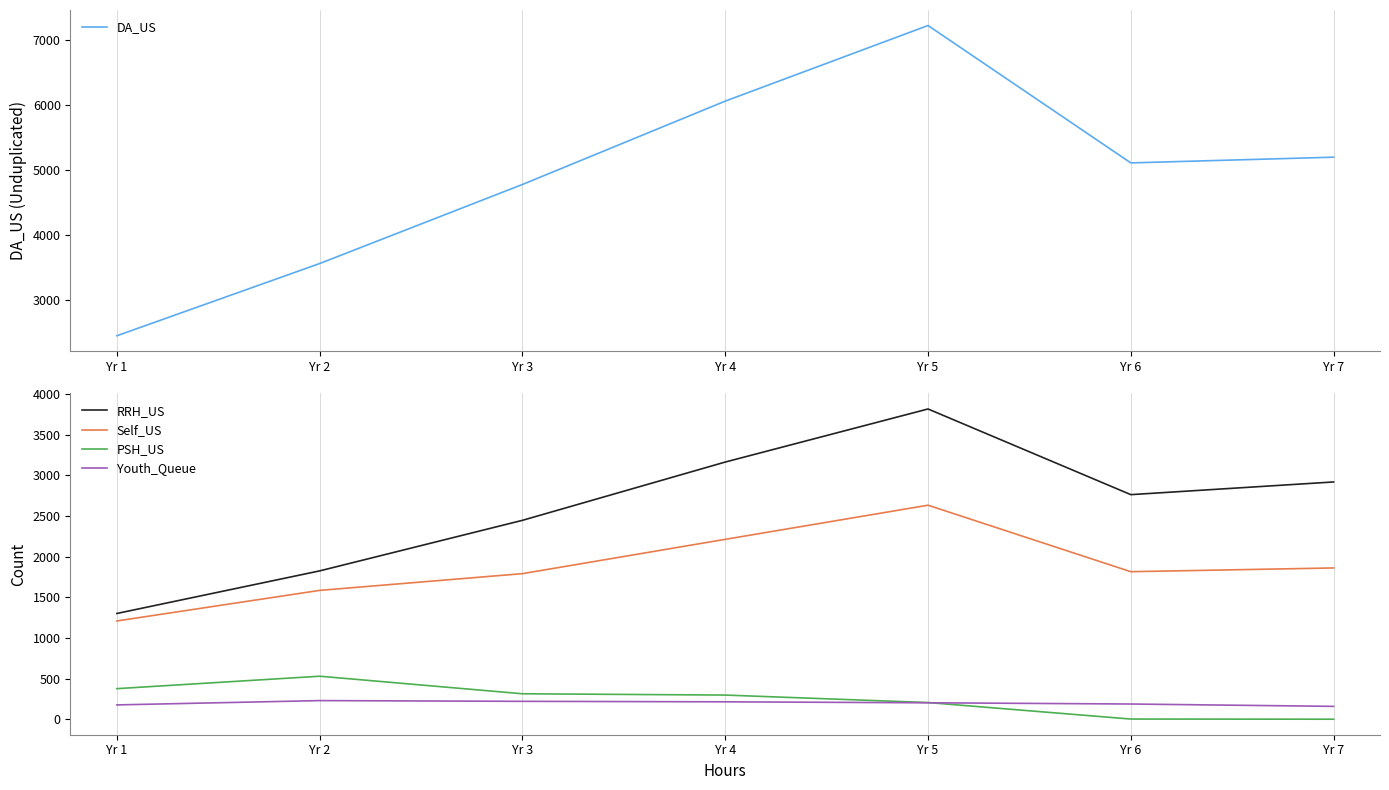

Where is the first local maximum for PSH_US?

Yr 2